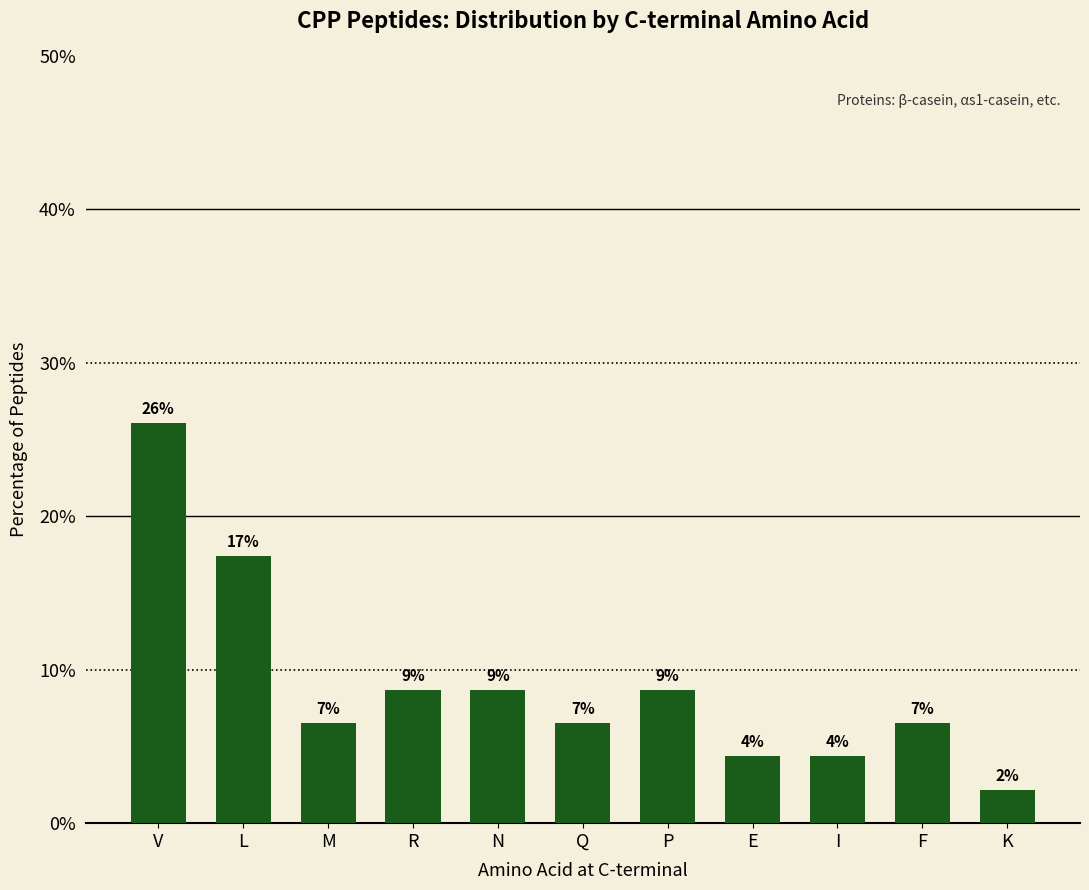

Reading left to right, list all the values displayed in this chart.

V=26.1	L=17.4	M=6.5	R=8.7	N=8.7	Q=6.5	P=8.7	E=4.3	I=4.3	F=6.5	K=2.2